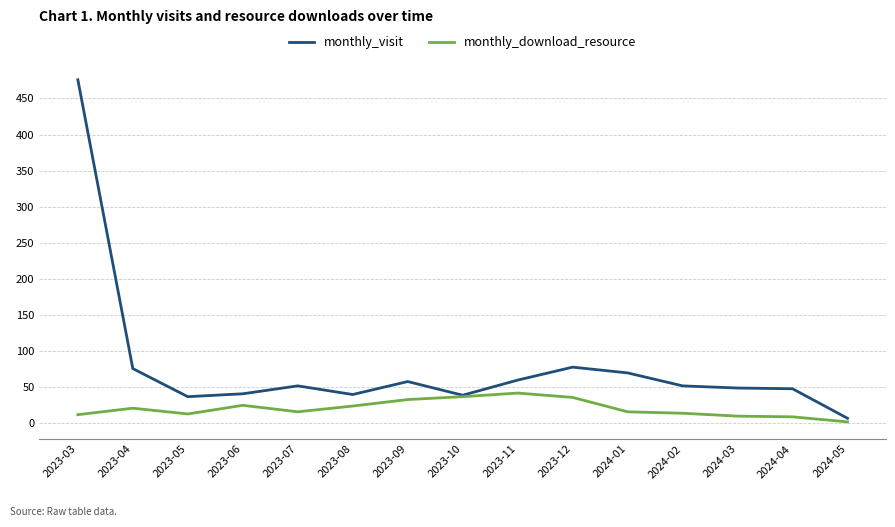

Rank the series at 2023-07 from lowest to highest value.

monthly_download_resource, monthly_visit